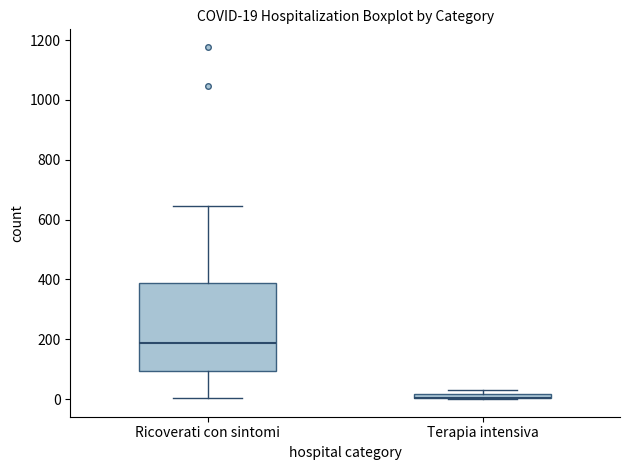

Which box is the tallest, from its lower edge to its upper edge?

Ricoverati con sintomi